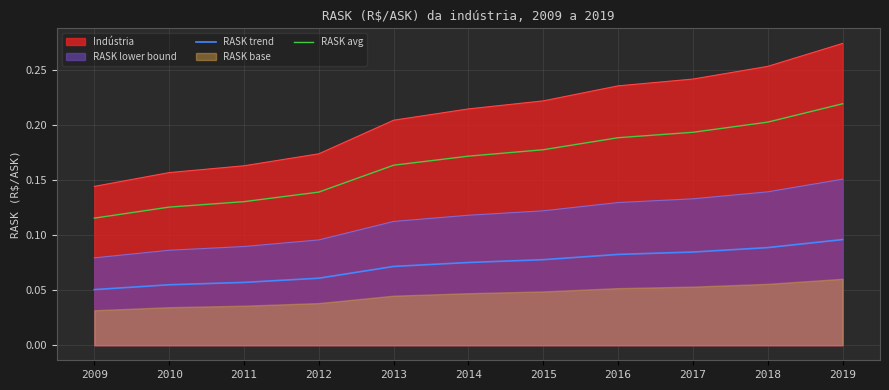

Is it true that RASK trend equals 0.1 at 2011?

False